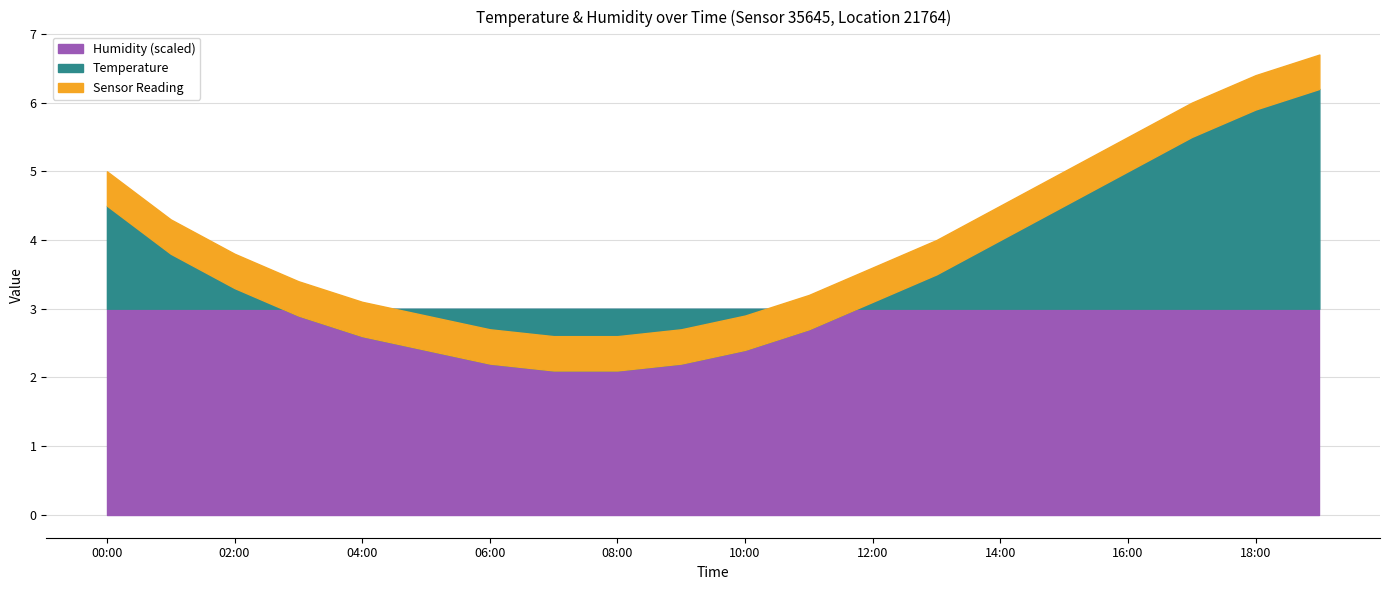

Which has a higher value, 07:00 or 10:00?

10:00